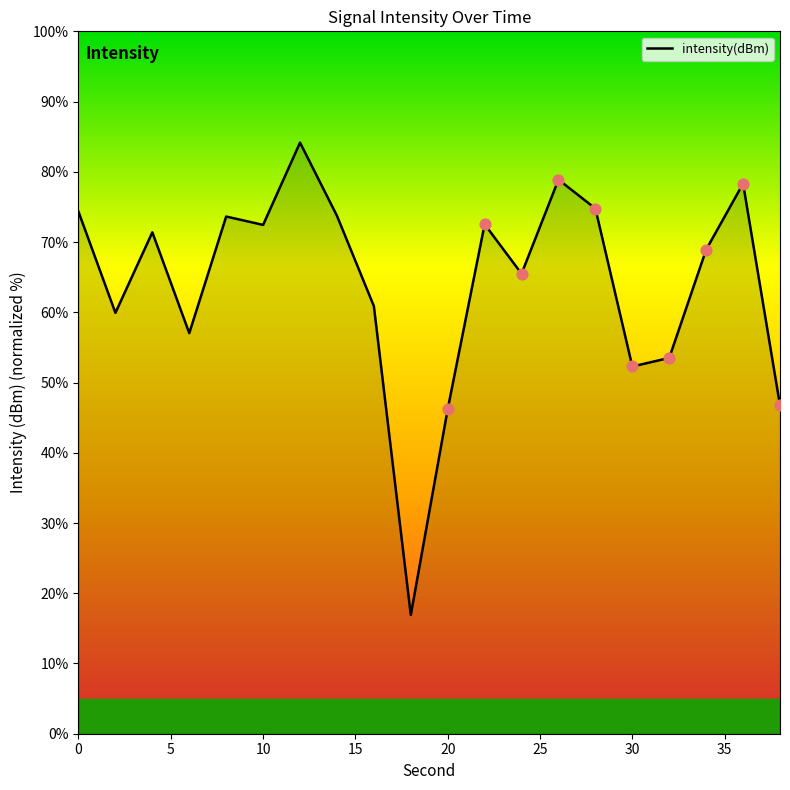

What is the difference between the maximum and minimum values?

67.2